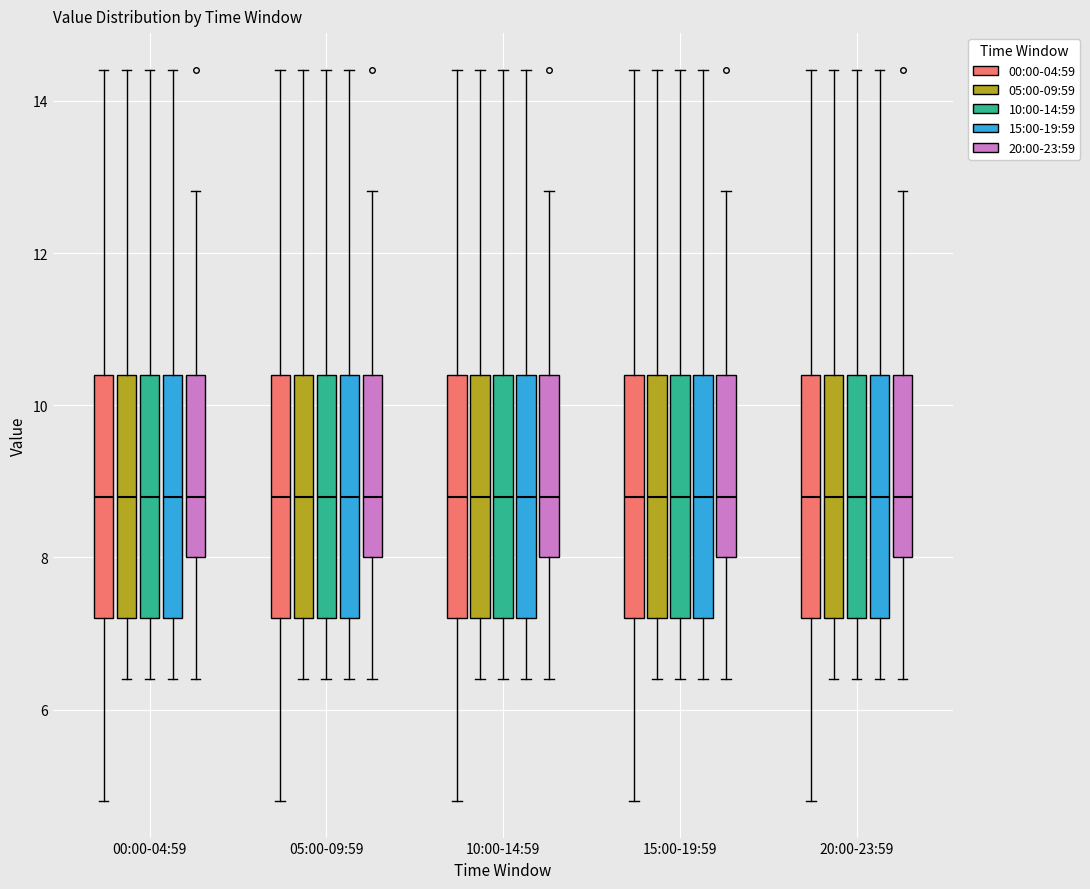

Reading left to right, read every box against the y-axis: the position of its median line, the range the box covers, and the ends of its whiskers. The values are not printed on the chart, so give them approximately, as read against the axis.

00:00-04:59 (00:00-04:59): median 8.8, box 7.2 to 10.4, whiskers 4.8 to 14.4
00:00-04:59 (05:00-09:59): median 8.8, box 7.2 to 10.4, whiskers 6.4 to 14.4
00:00-04:59 (10:00-14:59): median 8.8, box 7.2 to 10.4, whiskers 6.4 to 14.4
00:00-04:59 (15:00-19:59): median 8.8, box 7.2 to 10.4, whiskers 6.4 to 14.4
00:00-04:59 (20:00-23:59): median 8.8, box 8.0 to 10.4, whiskers 6.4 to 12.8
05:00-09:59 (00:00-04:59): median 8.8, box 7.2 to 10.4, whiskers 4.8 to 14.4
05:00-09:59 (05:00-09:59): median 8.8, box 7.2 to 10.4, whiskers 6.4 to 14.4
05:00-09:59 (10:00-14:59): median 8.8, box 7.2 to 10.4, whiskers 6.4 to 14.4
05:00-09:59 (15:00-19:59): median 8.8, box 7.2 to 10.4, whiskers 6.4 to 14.4
05:00-09:59 (20:00-23:59): median 8.8, box 8.0 to 10.4, whiskers 6.4 to 12.8
10:00-14:59 (00:00-04:59): median 8.8, box 7.2 to 10.4, whiskers 4.8 to 14.4
10:00-14:59 (05:00-09:59): median 8.8, box 7.2 to 10.4, whiskers 6.4 to 14.4
10:00-14:59 (10:00-14:59): median 8.8, box 7.2 to 10.4, whiskers 6.4 to 14.4
10:00-14:59 (15:00-19:59): median 8.8, box 7.2 to 10.4, whiskers 6.4 to 14.4
10:00-14:59 (20:00-23:59): median 8.8, box 8.0 to 10.4, whiskers 6.4 to 12.8
15:00-19:59 (00:00-04:59): median 8.8, box 7.2 to 10.4, whiskers 4.8 to 14.4
15:00-19:59 (05:00-09:59): median 8.8, box 7.2 to 10.4, whiskers 6.4 to 14.4
15:00-19:59 (10:00-14:59): median 8.8, box 7.2 to 10.4, whiskers 6.4 to 14.4
15:00-19:59 (15:00-19:59): median 8.8, box 7.2 to 10.4, whiskers 6.4 to 14.4
15:00-19:59 (20:00-23:59): median 8.8, box 8.0 to 10.4, whiskers 6.4 to 12.8
20:00-23:59 (00:00-04:59): median 8.8, box 7.2 to 10.4, whiskers 4.8 to 14.4
20:00-23:59 (05:00-09:59): median 8.8, box 7.2 to 10.4, whiskers 6.4 to 14.4
20:00-23:59 (10:00-14:59): median 8.8, box 7.2 to 10.4, whiskers 6.4 to 14.4
20:00-23:59 (15:00-19:59): median 8.8, box 7.2 to 10.4, whiskers 6.4 to 14.4
20:00-23:59 (20:00-23:59): median 8.8, box 8.0 to 10.4, whiskers 6.4 to 12.8